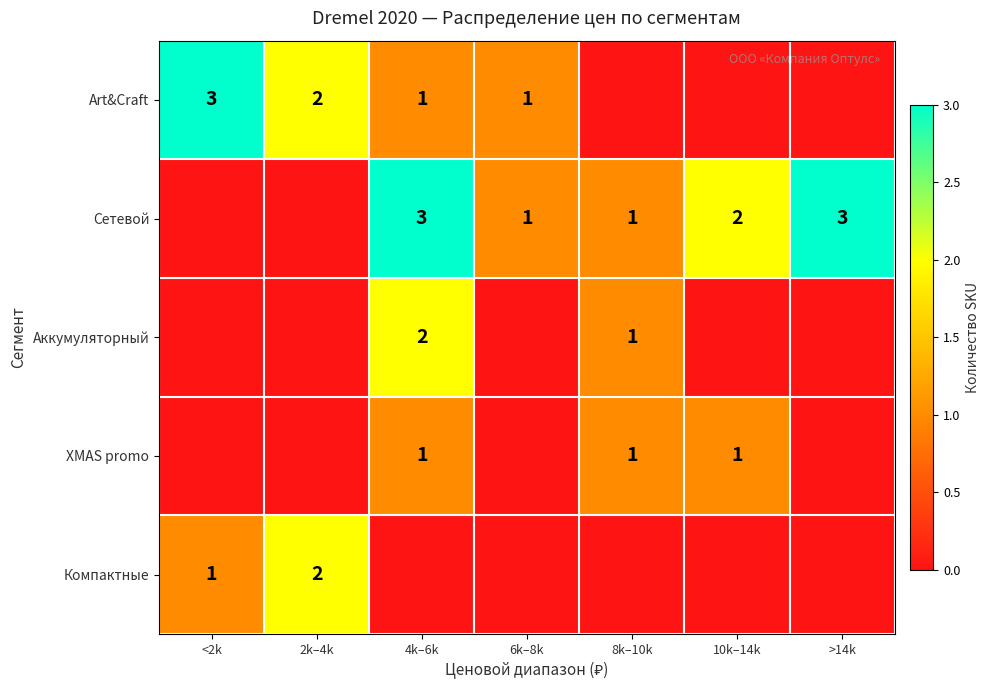

What is the sum of the Сетевой values at 10k–14k and 6k–8k?

3